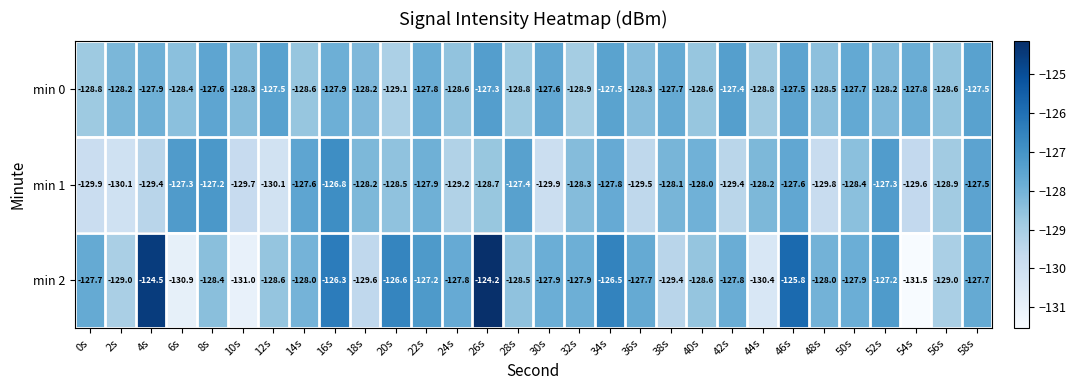

What is the sum of all min 1 values?

-3856.3